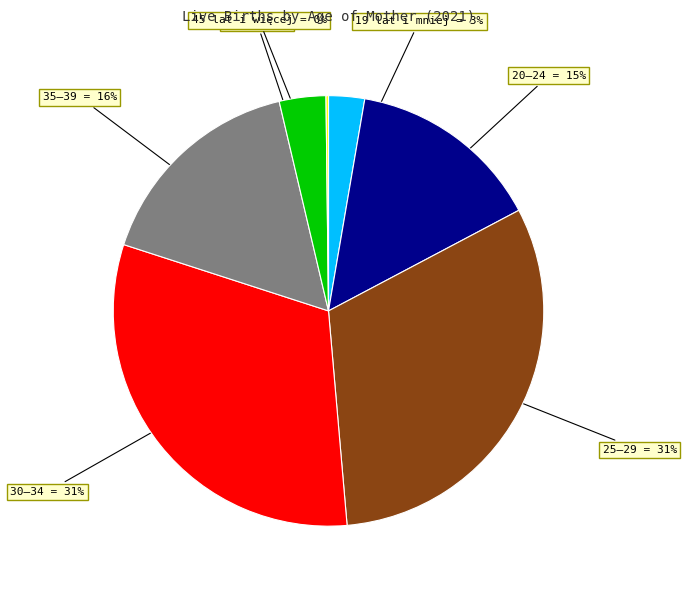

Does any single category account for the majority?

No